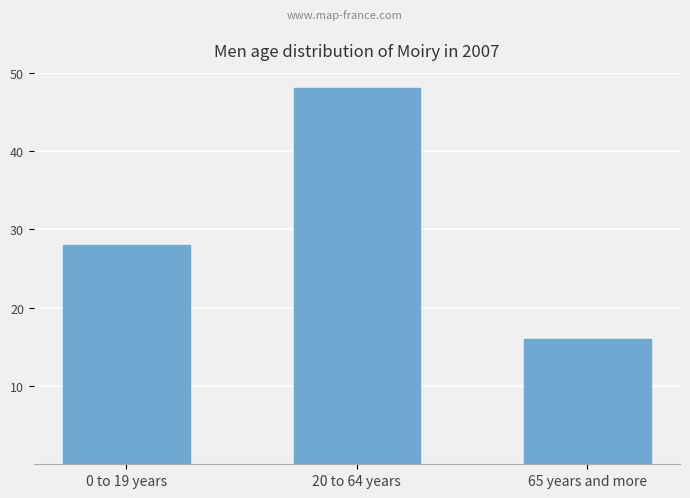

What is the sum of the values at 20 to 64 years and 65 years and more?

64